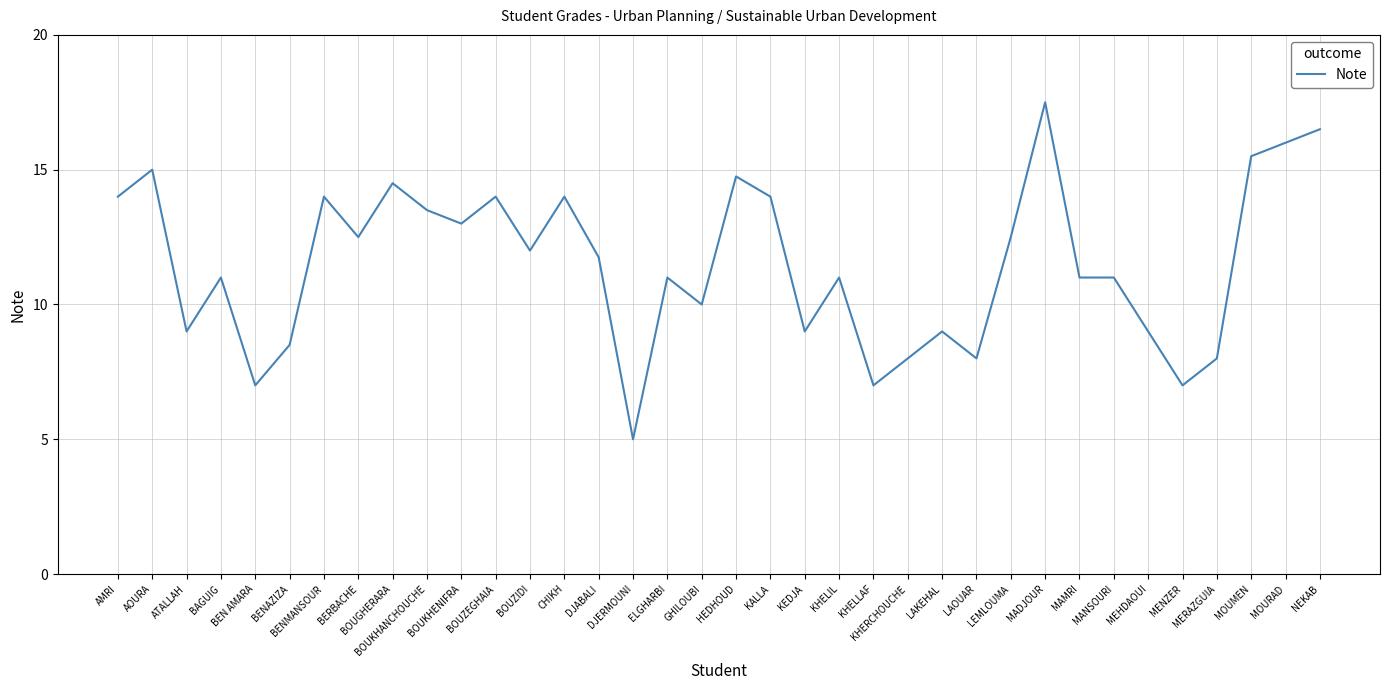

What is the minimum value shown in the chart?

5.0